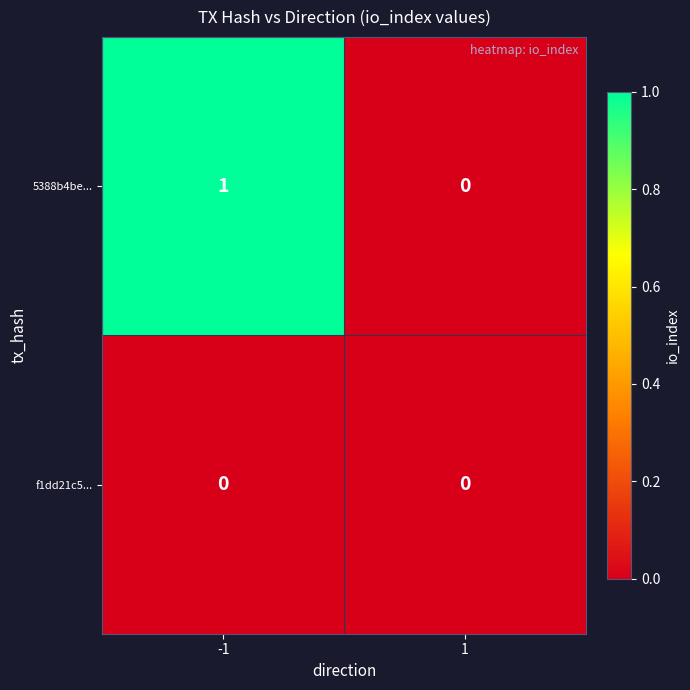

Which series has the largest total across all categories?

5388b4be...